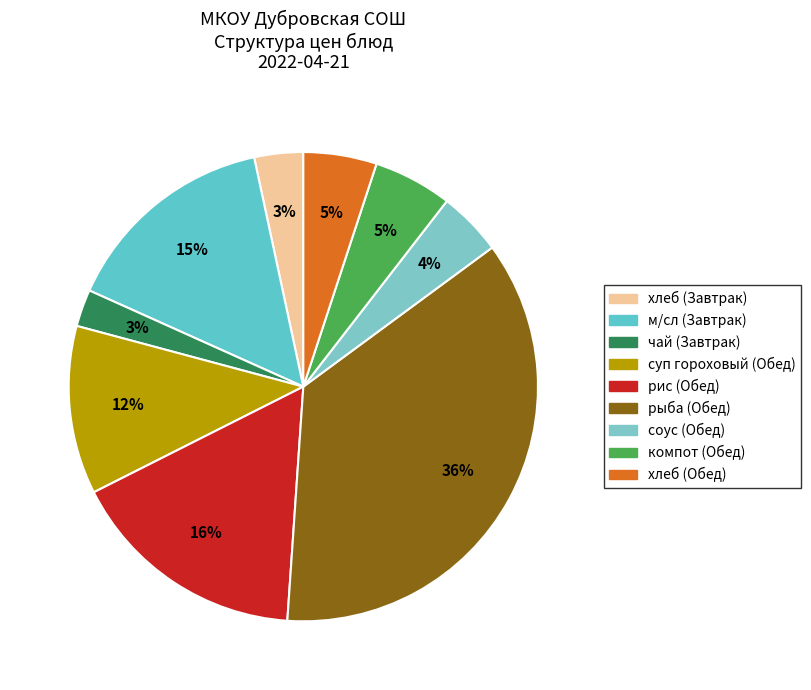

To the nearest percent, what is the combined percentage of хлеб (Завтрак) and хлеб (Обед)?

8%